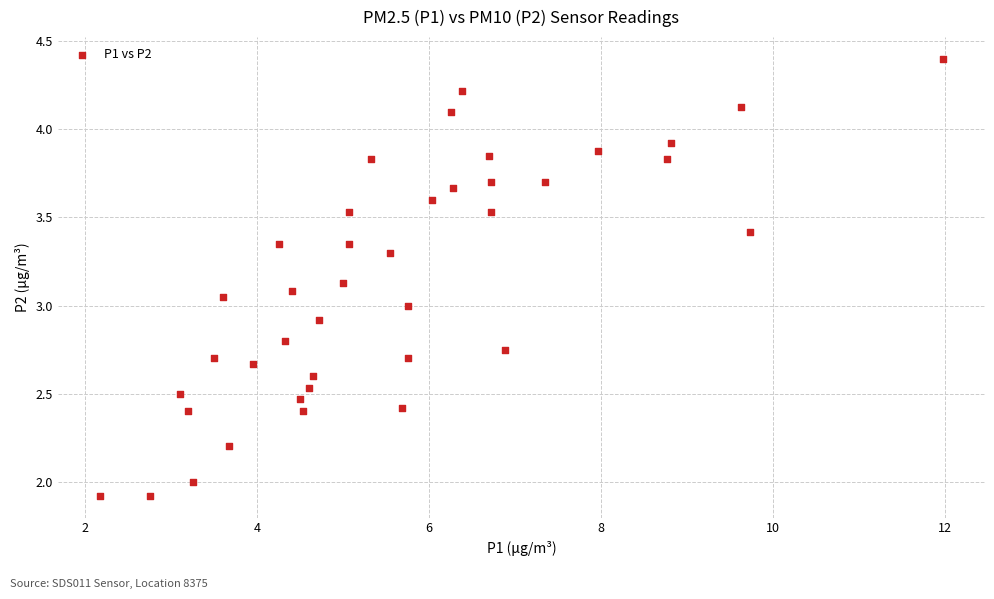

What is the range of X values (max minus min)?

9.8